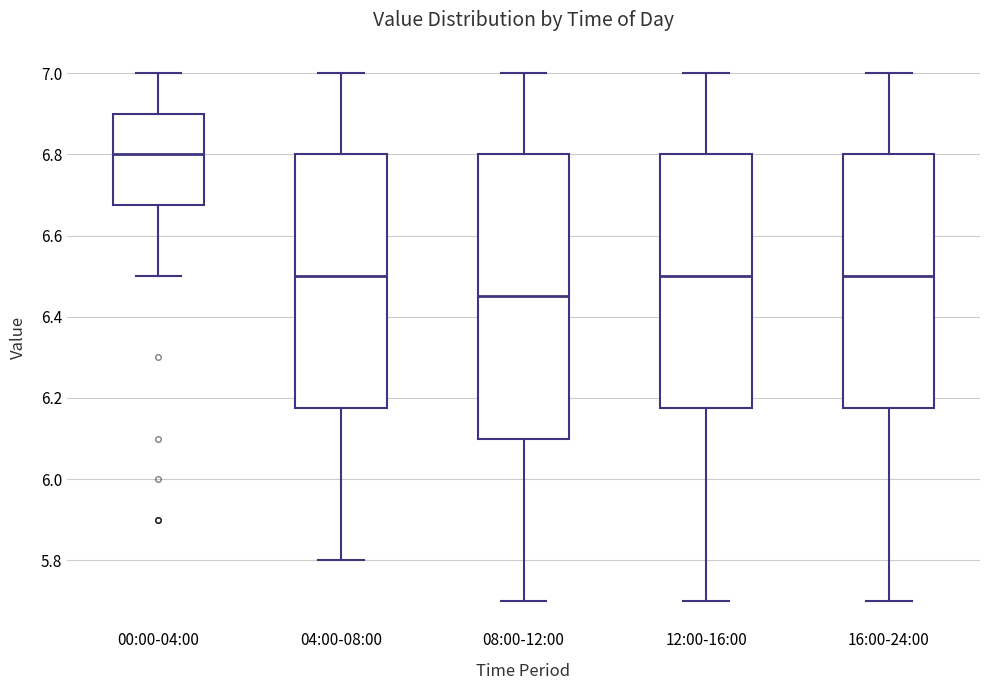

Reading left to right, transcribe this box plot: for each box, give where its median line is, the range the box spans, and where its two whiskers end, as read against the y-axis. The values are not printed on the chart, so give them approximately, as read against the axis.

00:00-04:00: median 6.80, box 6.68 to 6.90, whiskers 6.50 to 7.00
04:00-08:00: median 6.50, box 6.18 to 6.80, whiskers 5.80 to 7.00
08:00-12:00: median 6.46, box 6.10 to 6.80, whiskers 5.70 to 7.00
12:00-16:00: median 6.50, box 6.18 to 6.80, whiskers 5.70 to 7.00
16:00-24:00: median 6.50, box 6.18 to 6.80, whiskers 5.70 to 7.00